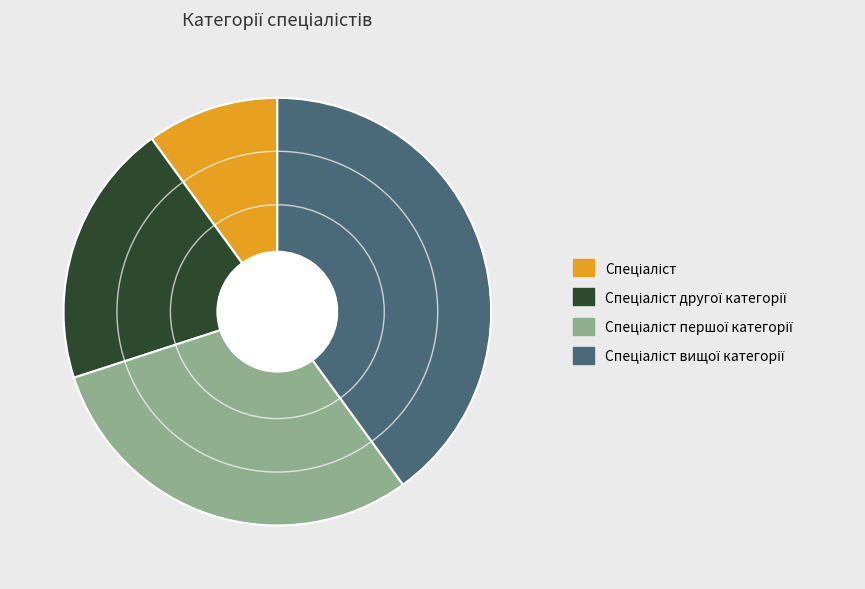

Is there a majority slice in this chart?

No